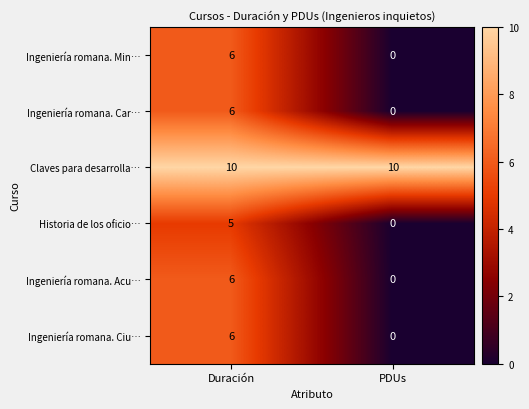

What is the sum of the Historia de los oficio… values at Duración and PDUs?

5